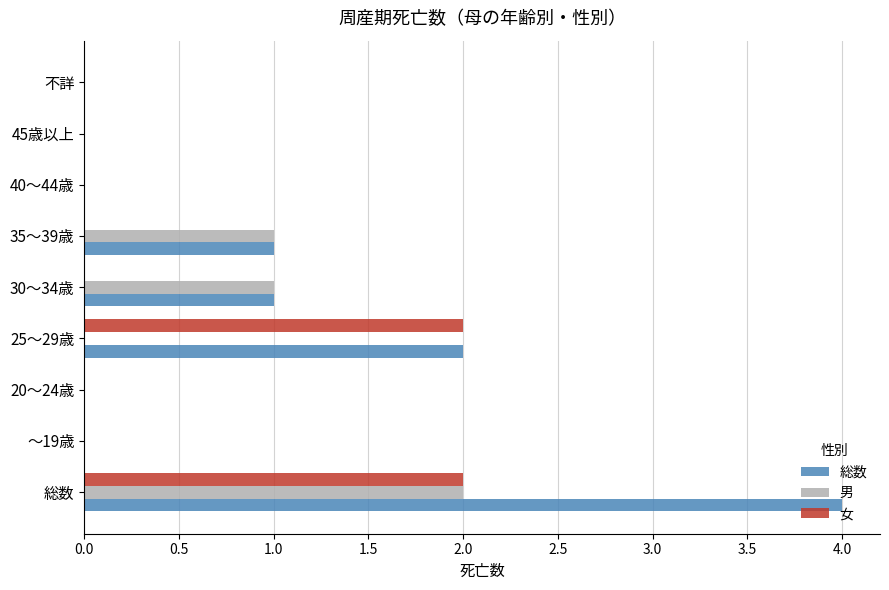

What are all the series names shown in the legend?

総数, 男, 女